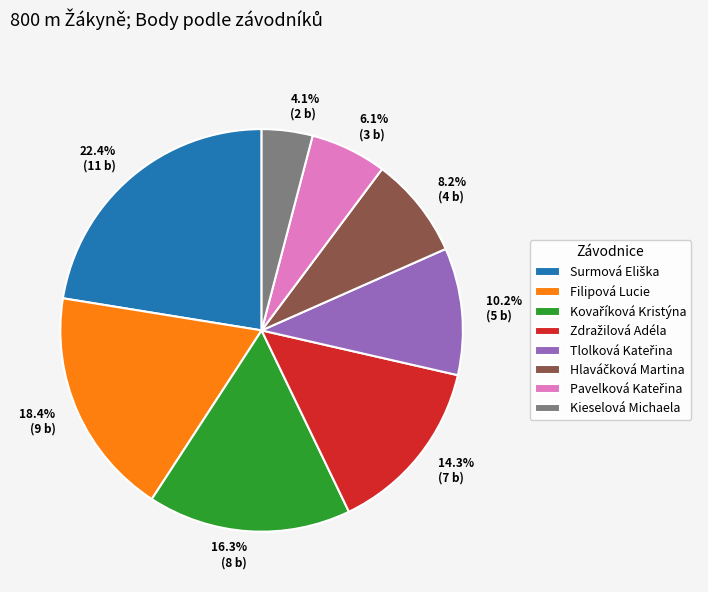

Is there any slice that represents more than half of the pie?

No